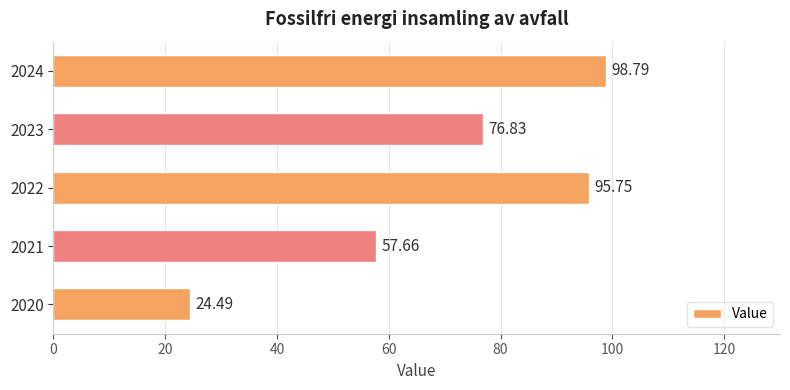

Rank the categories by value from highest to lowest.

2024, 2022, 2023, 2021, 2020